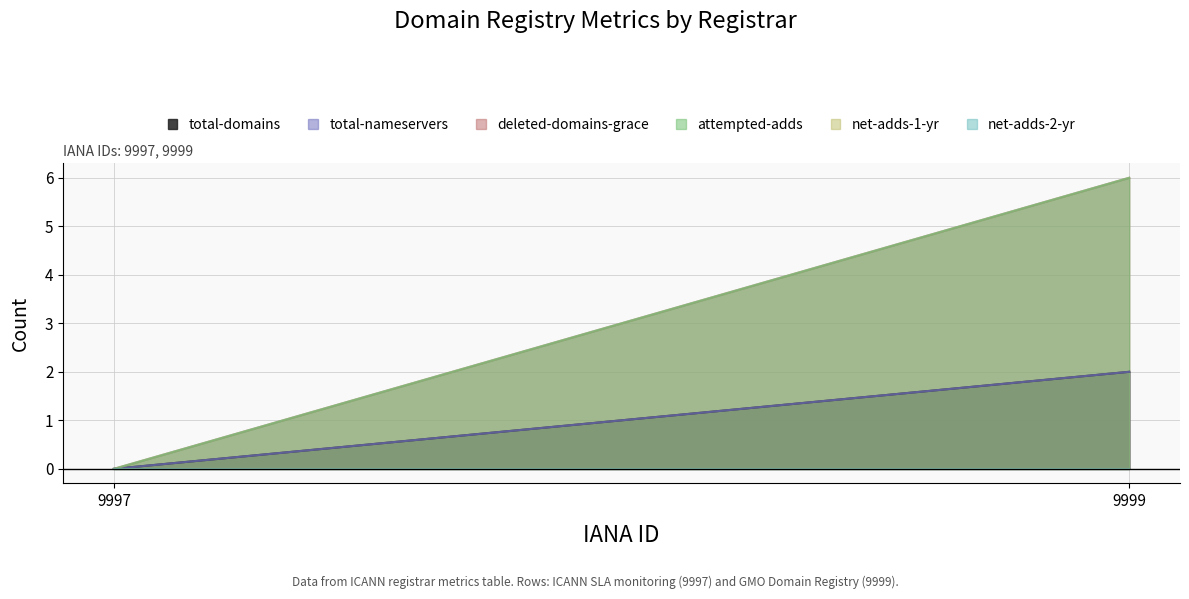

What are all the series names shown in the legend?

total-domains, total-nameservers, deleted-domains-grace, attempted-adds, net-adds-1-yr, net-adds-2-yr